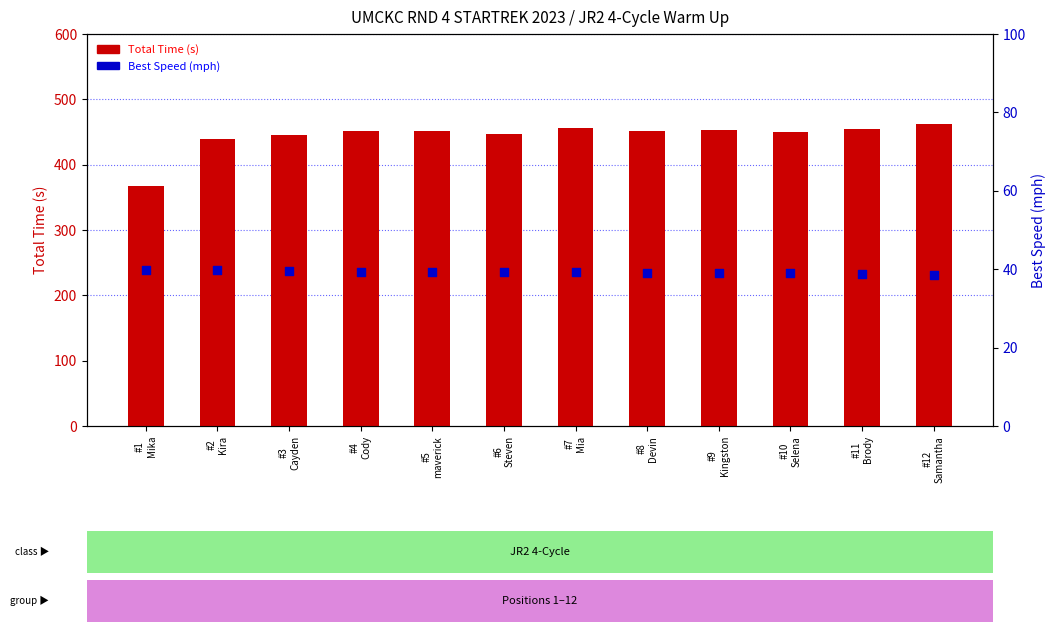

Which series reaches the minimum Y coordinate?

Best Speed (mph)